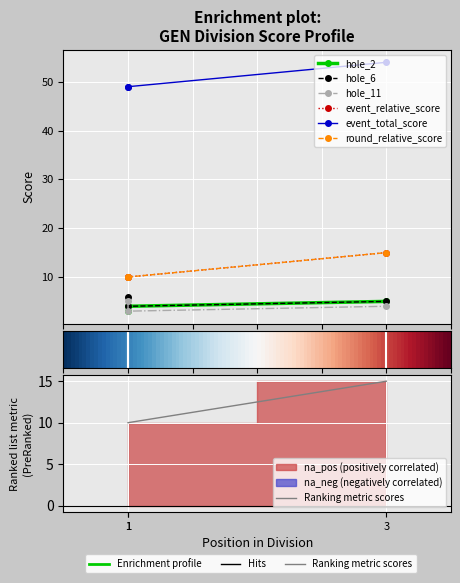

Which series has the largest range (max minus min)?

event_relative_score